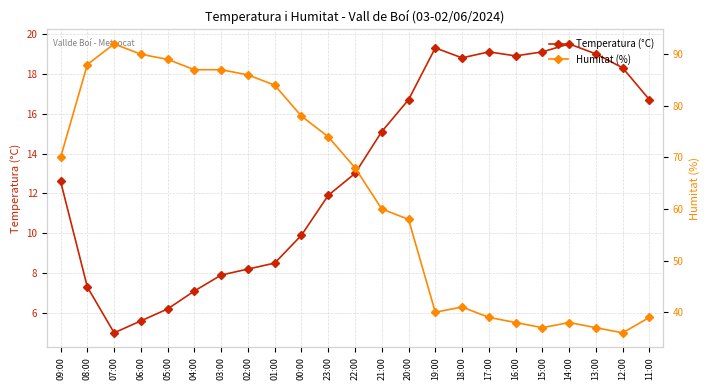

Between 01:00 and 16:00, which series saw the biggest shift?

Humitat (%)